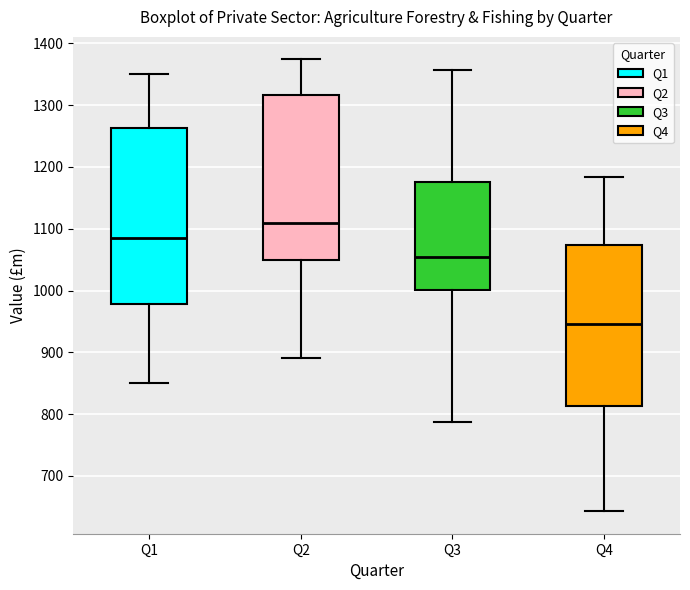

Reading left to right, read every box against the y-axis: the position of its median line, the range the box covers, and the ends of its whiskers. The values are not printed on the chart, so give them approximately, as read against the axis.

Q1: median 1090, box 980 to 1260, whiskers 850 to 1350
Q2: median 1110, box 1050 to 1320, whiskers 890 to 1370
Q3: median 1050, box 1000 to 1180, whiskers 790 to 1360
Q4: median 950, box 810 to 1070, whiskers 640 to 1180